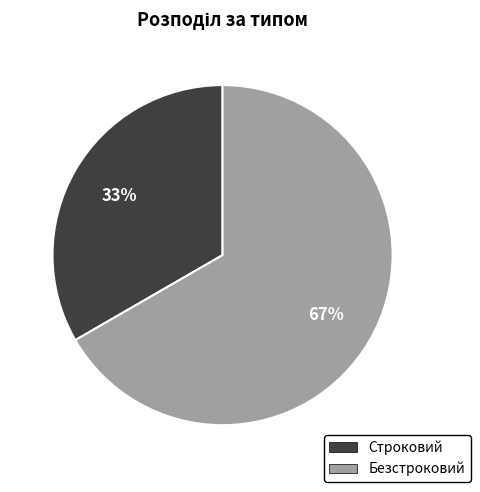

To the nearest percent, what percentage of the pie is Строковий?

33%